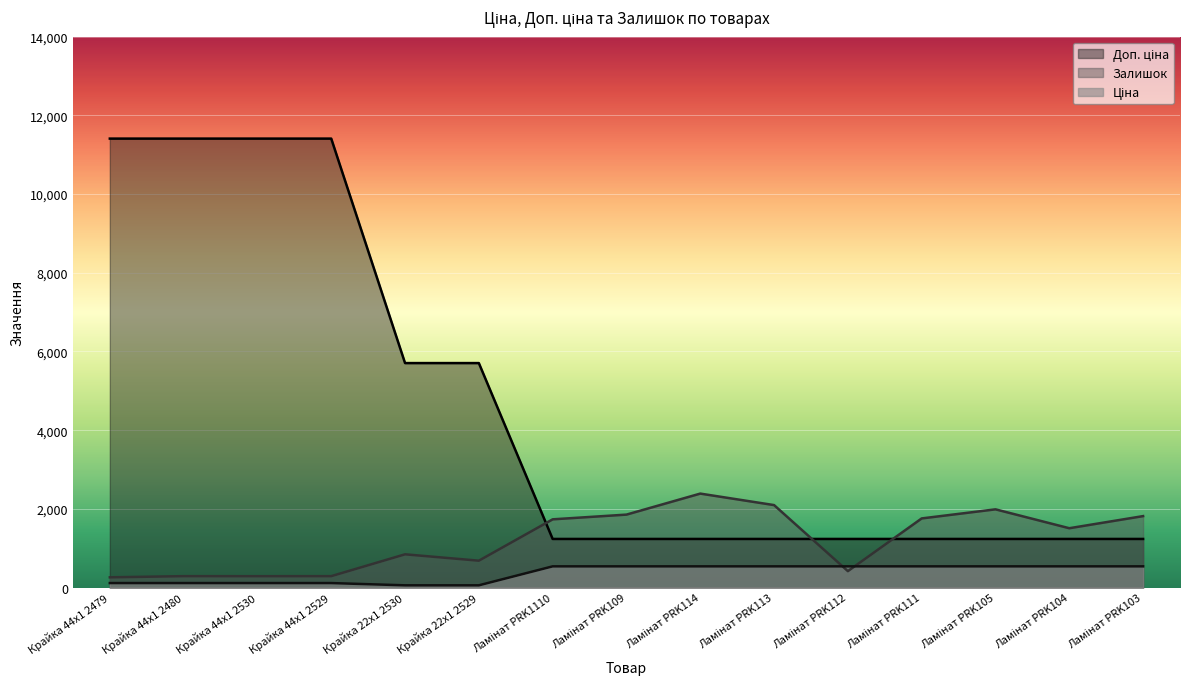

What is the minimum value for Ціна?

57.0